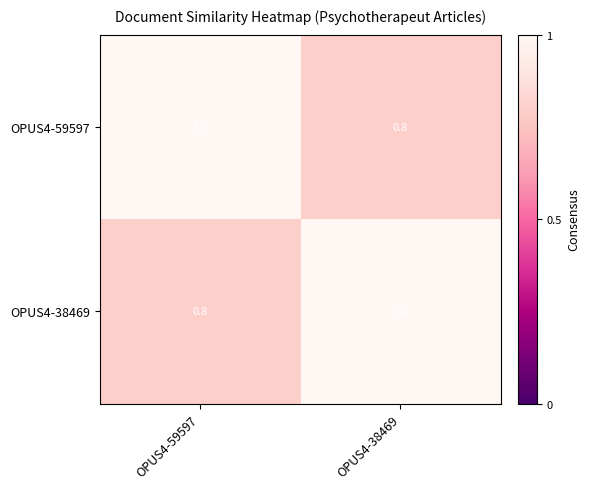

What is the sum of the OPUS4-38469 values at OPUS4-38469 and OPUS4-59597?

1.8